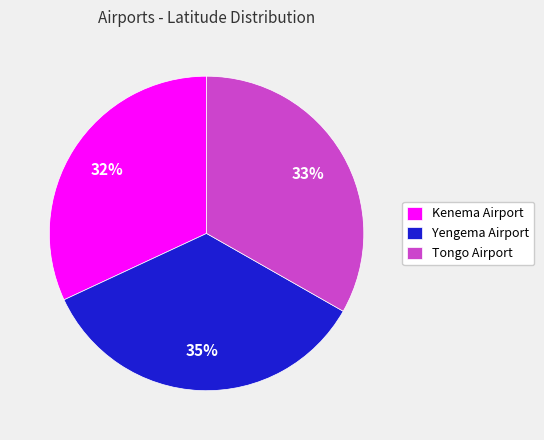

How many segments does this pie chart have?

3